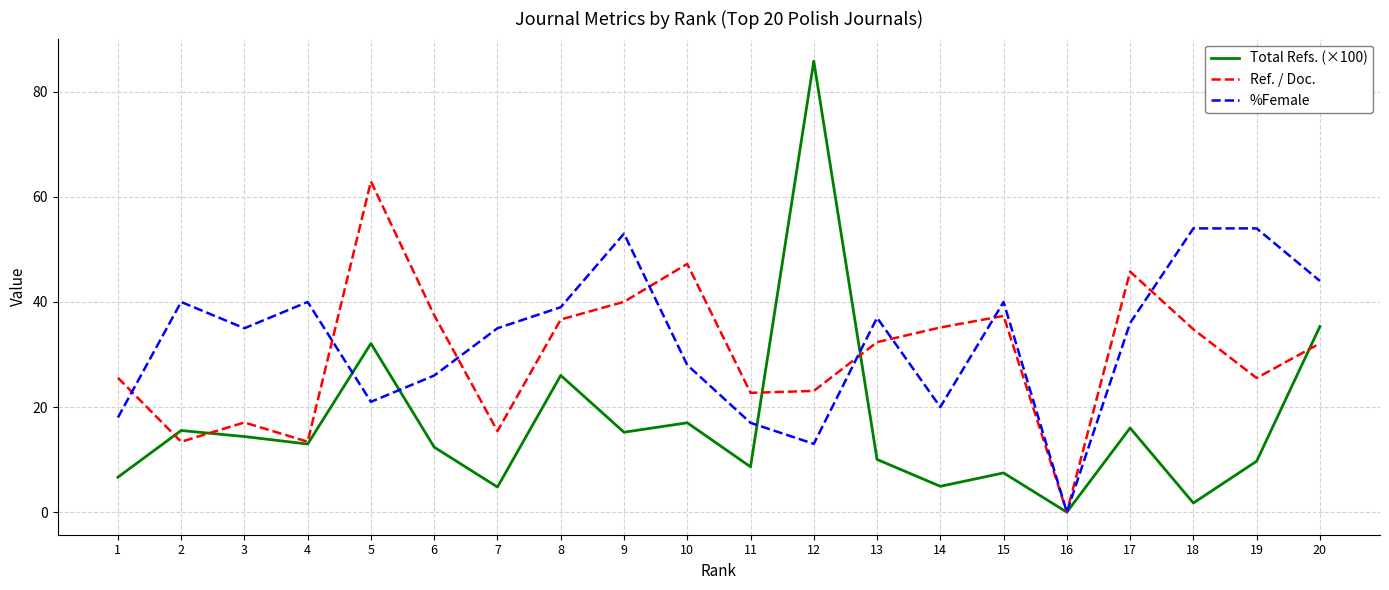

At which category is the sum across all series the highest?

12